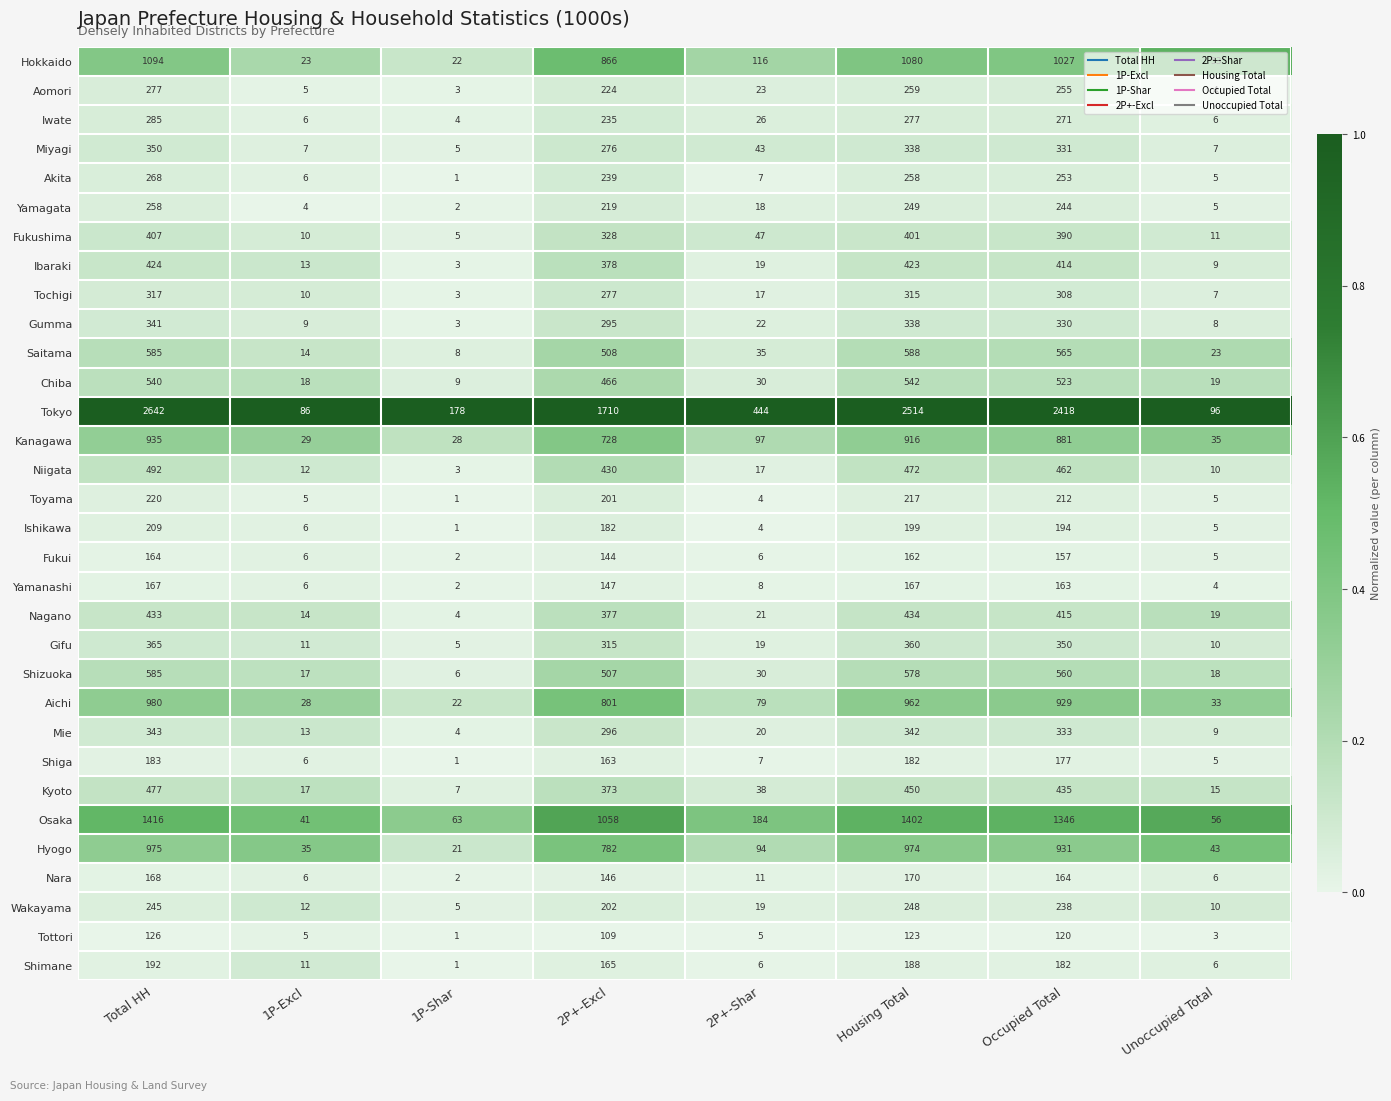

What is the maximum value shown in the chart?

2642